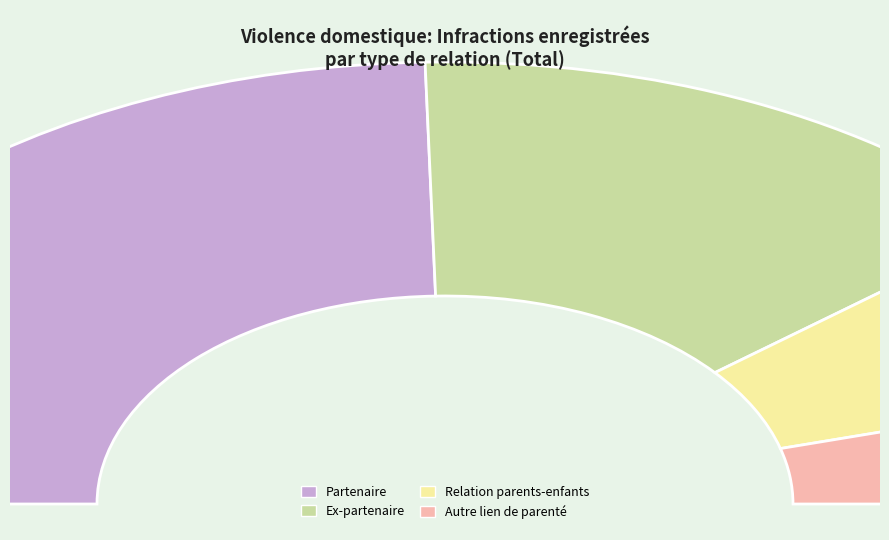

Does Relation parents-enfants represent more than half of the total?

No